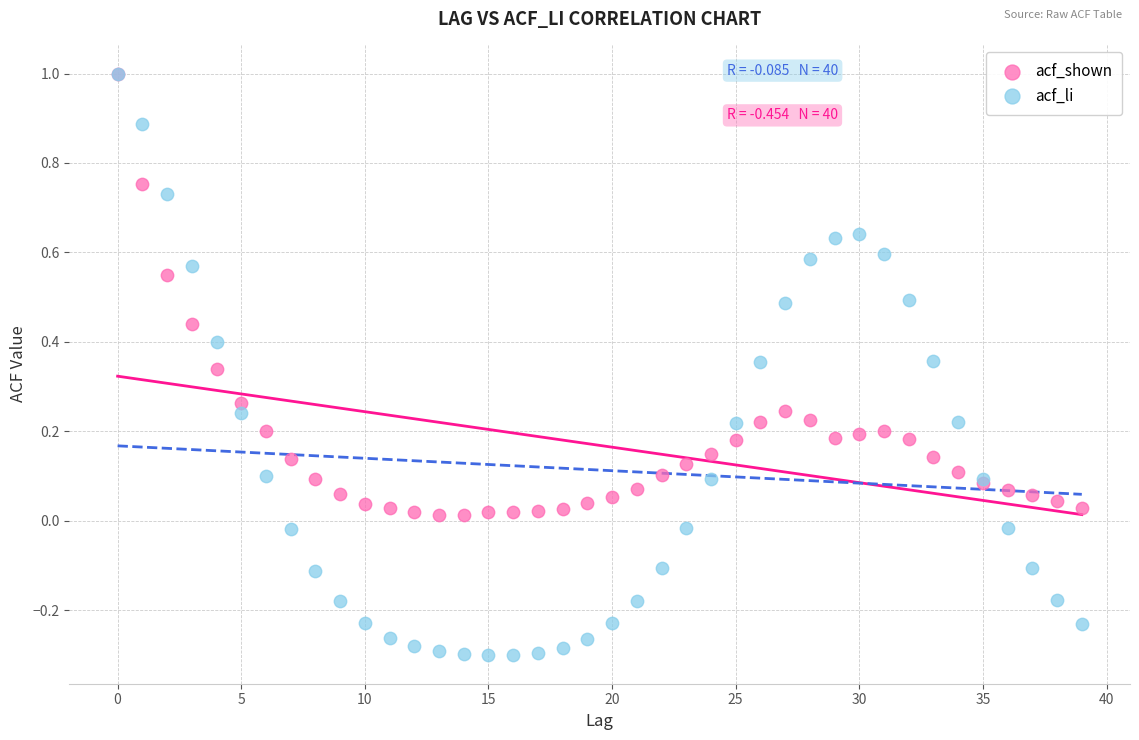

What are all the series names shown in the legend?

acf_shown, acf_li